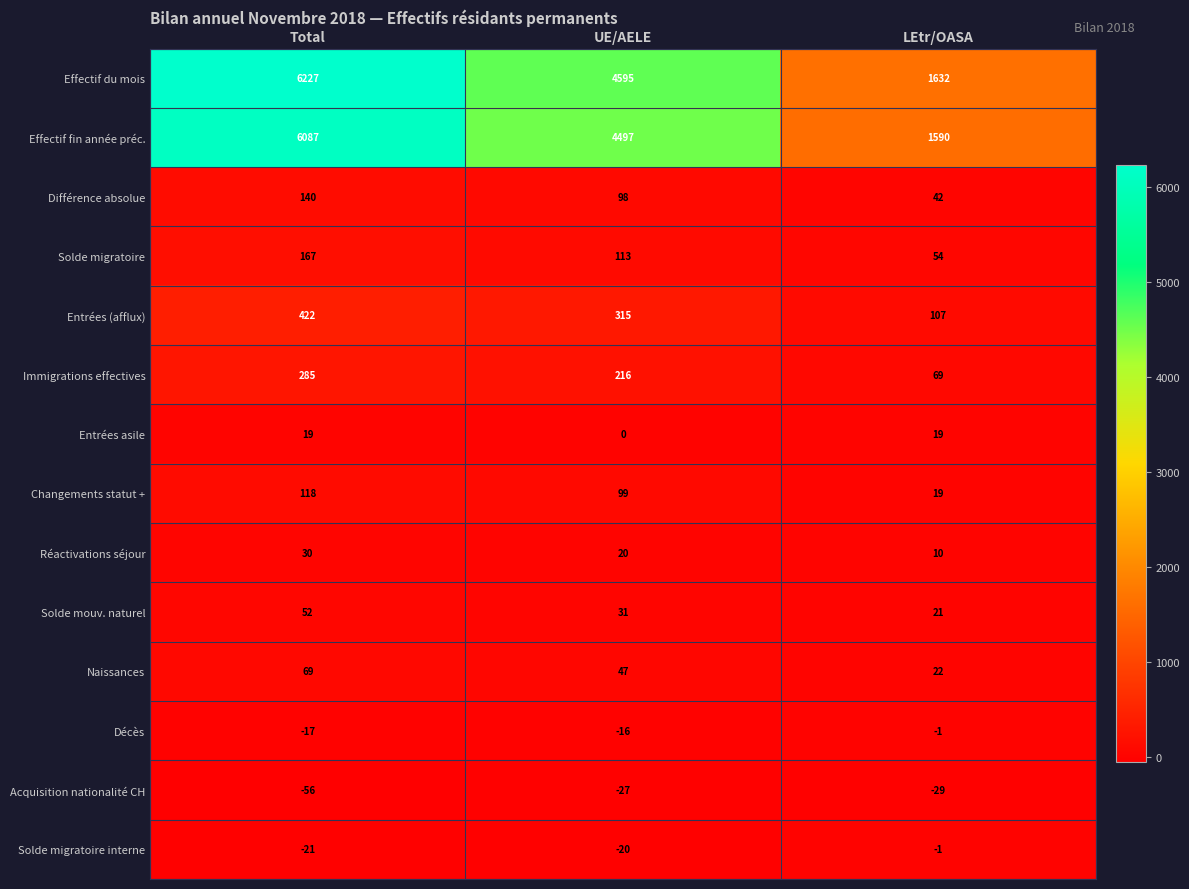

Which series has the largest total across all categories?

Effectif du mois